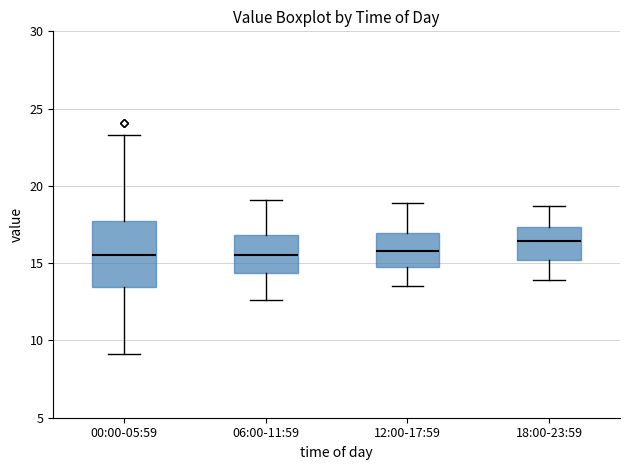

Where is the lower edge of the box for 12:00-17:59 on the y-axis? The values are not printed on the chart, so give them approximately, as read against the axis.

15.0